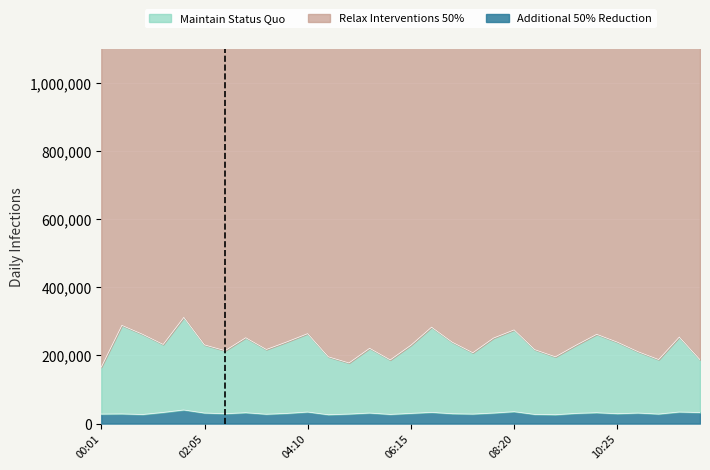

What is the difference between the highest and lowest values at 10:00?

230000